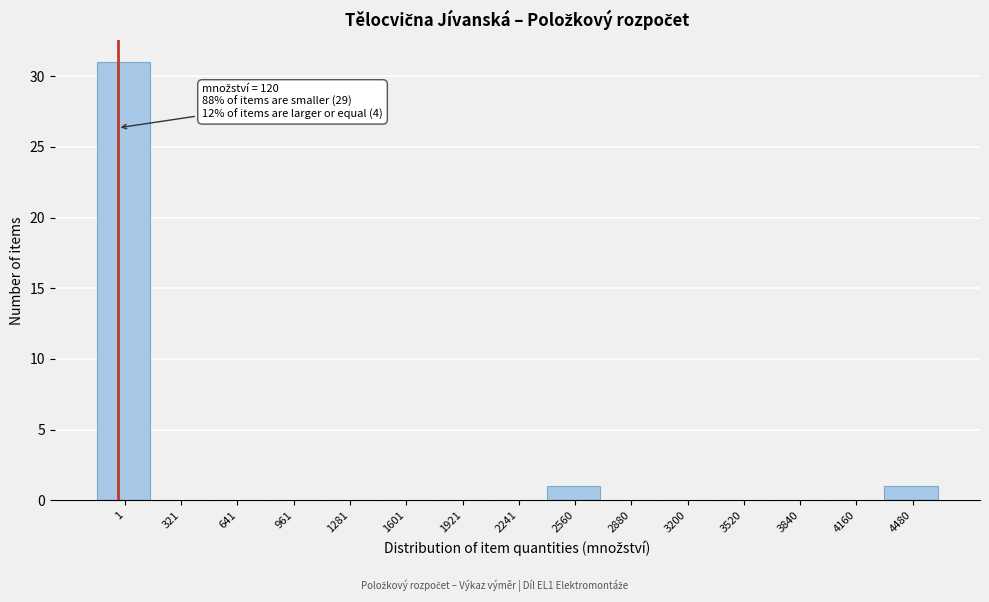

Reading left to right, list all the values displayed in this chart.

1=31	321=0	641=0	961=0	1281=0	1601=0	1921=0	2241=0	2560=1	2880=0	3200=0	3520=0	3840=0	4160=0	4480=1